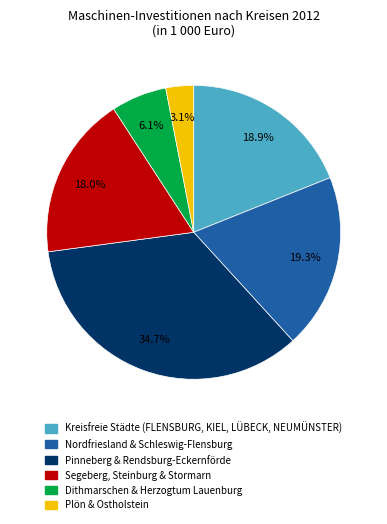

How many slices are in this pie chart?

6